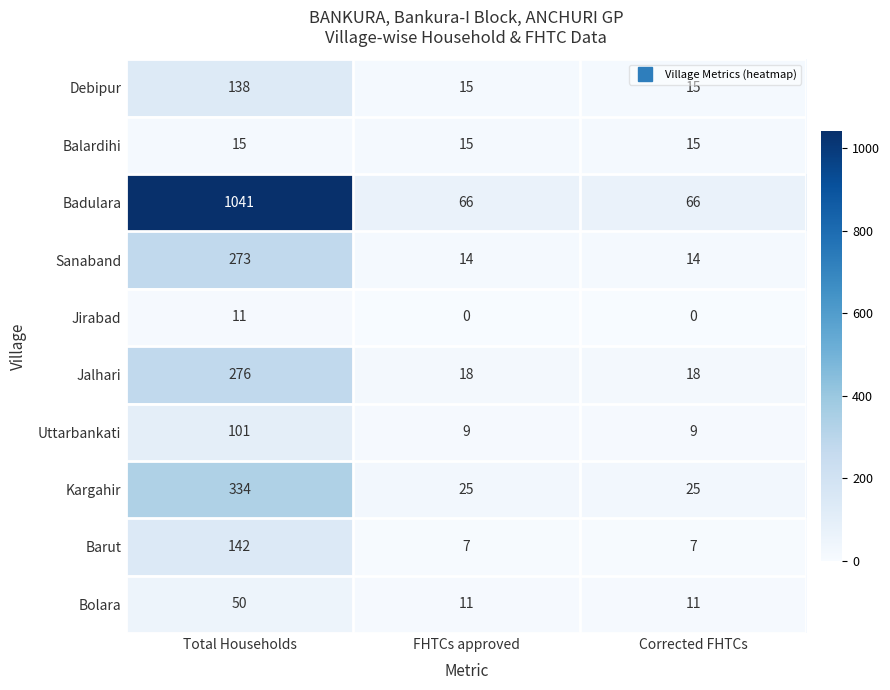

What is the spread (max minus min) of values at Corrected FHTCs?

66